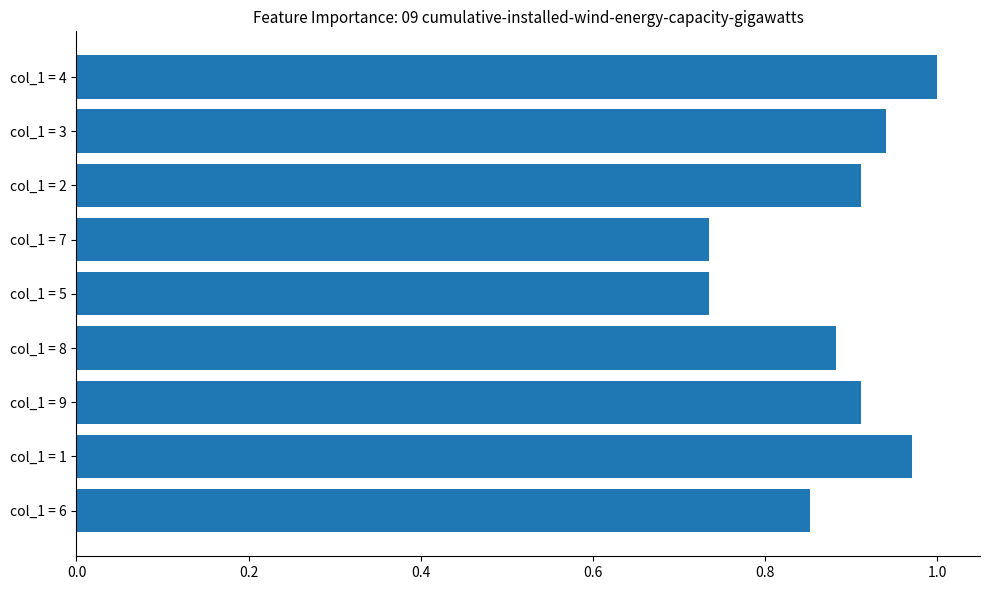

What is the change in value from col_1 = 7 to col_1 = 3?

+0.2